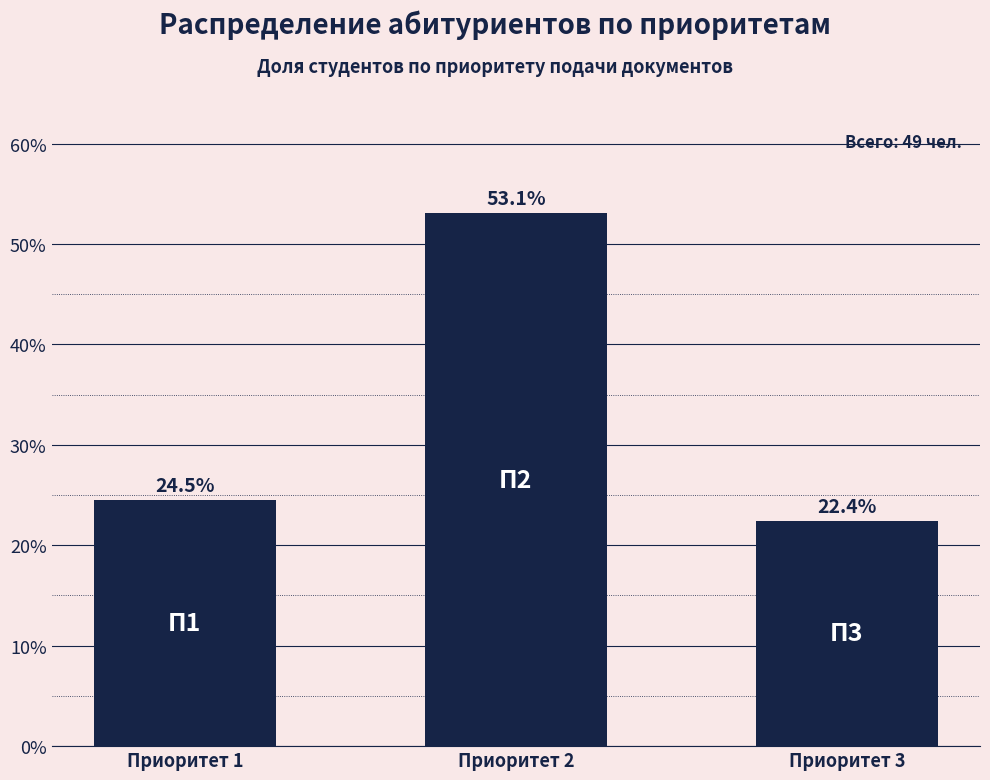

What is the change in value from Приоритет 1 to Приоритет 2?

+28.6